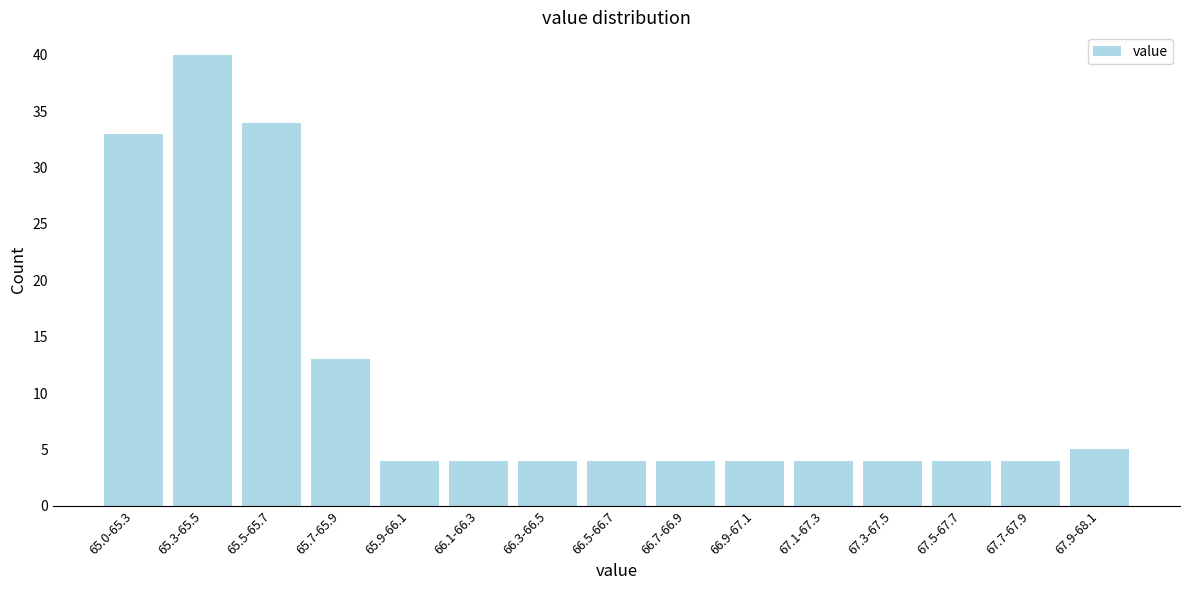

Reading left to right, list all the values displayed in this chart.

65.0-65.3=33	65.3-65.5=40	65.5-65.7=34	65.7-65.9=13	65.9-66.1=4	66.1-66.3=4	66.3-66.5=4	66.5-66.7=4	66.7-66.9=4	66.9-67.1=4	67.1-67.3=4	67.3-67.5=4	67.5-67.7=4	67.7-67.9=4	67.9-68.1=5